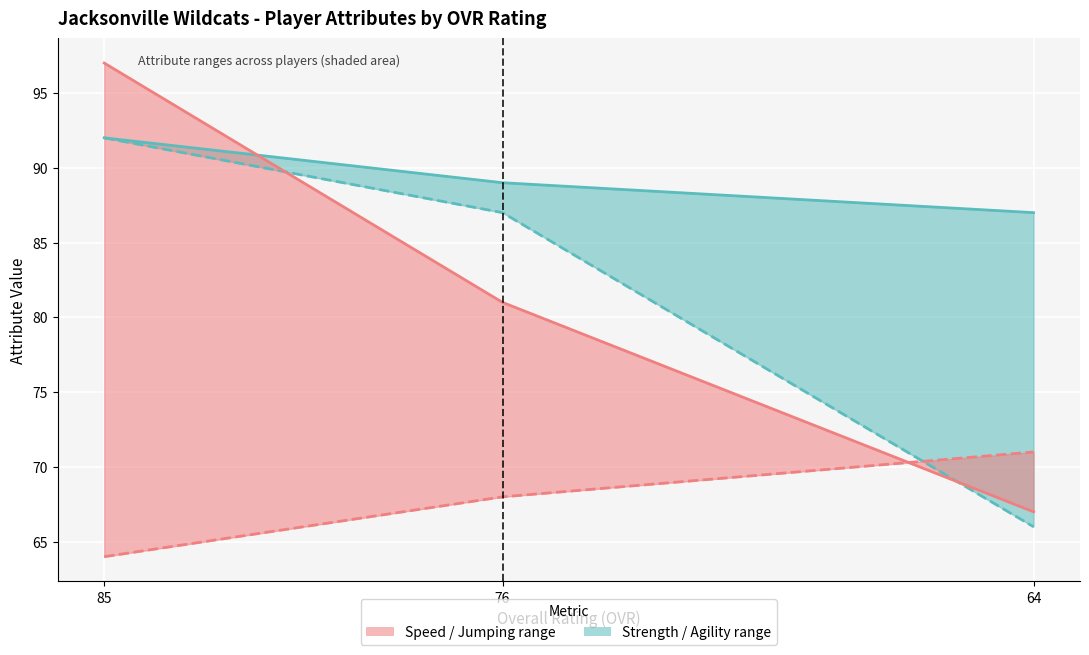

The value of speed at 76 is 108. True or false?

False